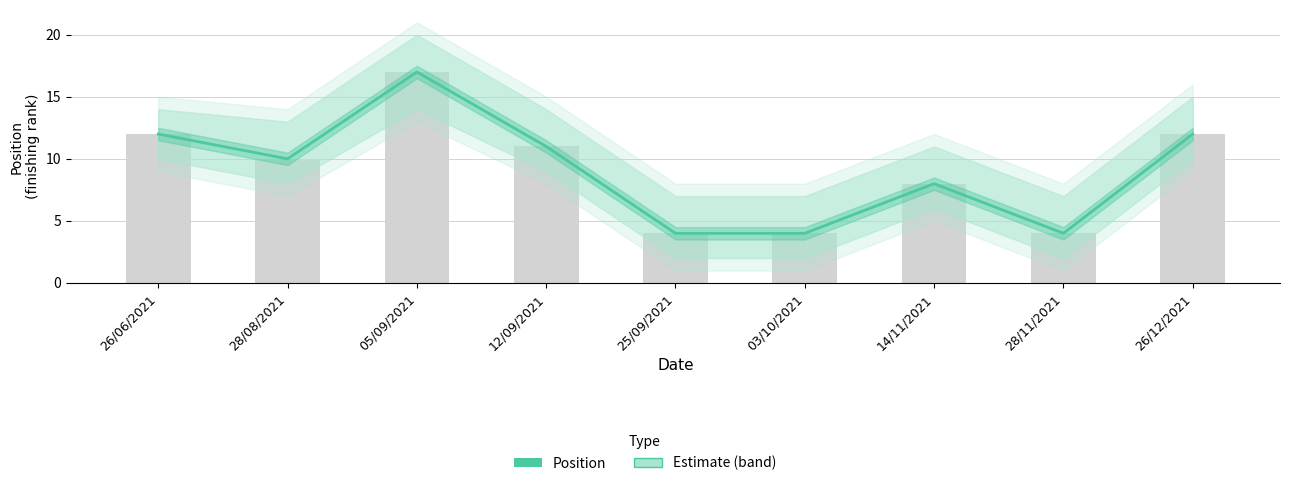

What is the difference between the second highest and second lowest values?

8